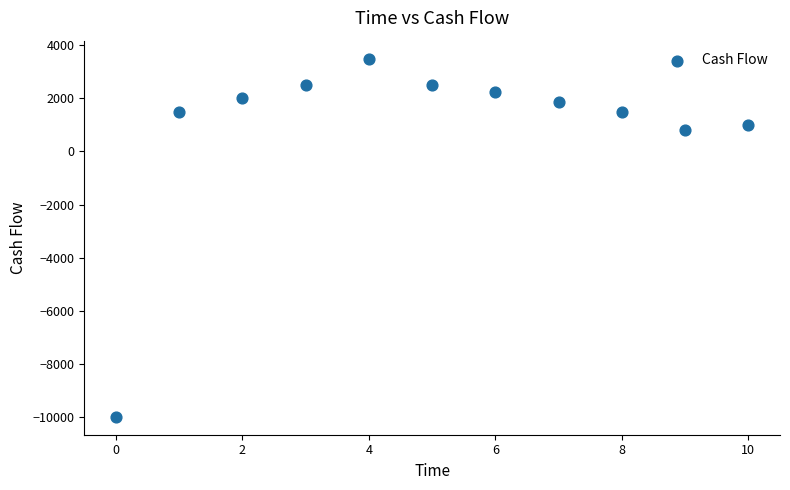

What is the range of Y values (max minus min)?

13500